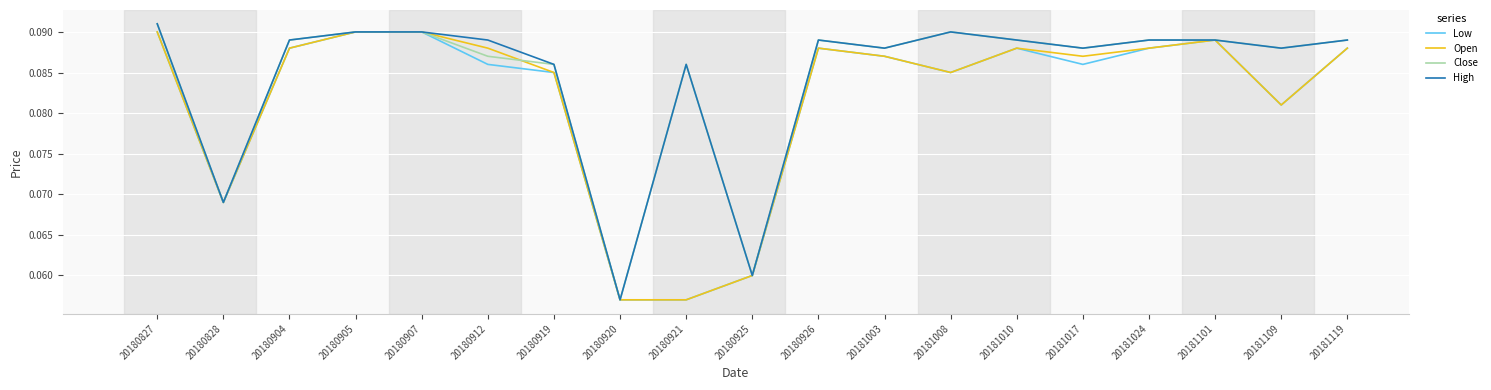

What is the total value across all series at 20180828?

0.3